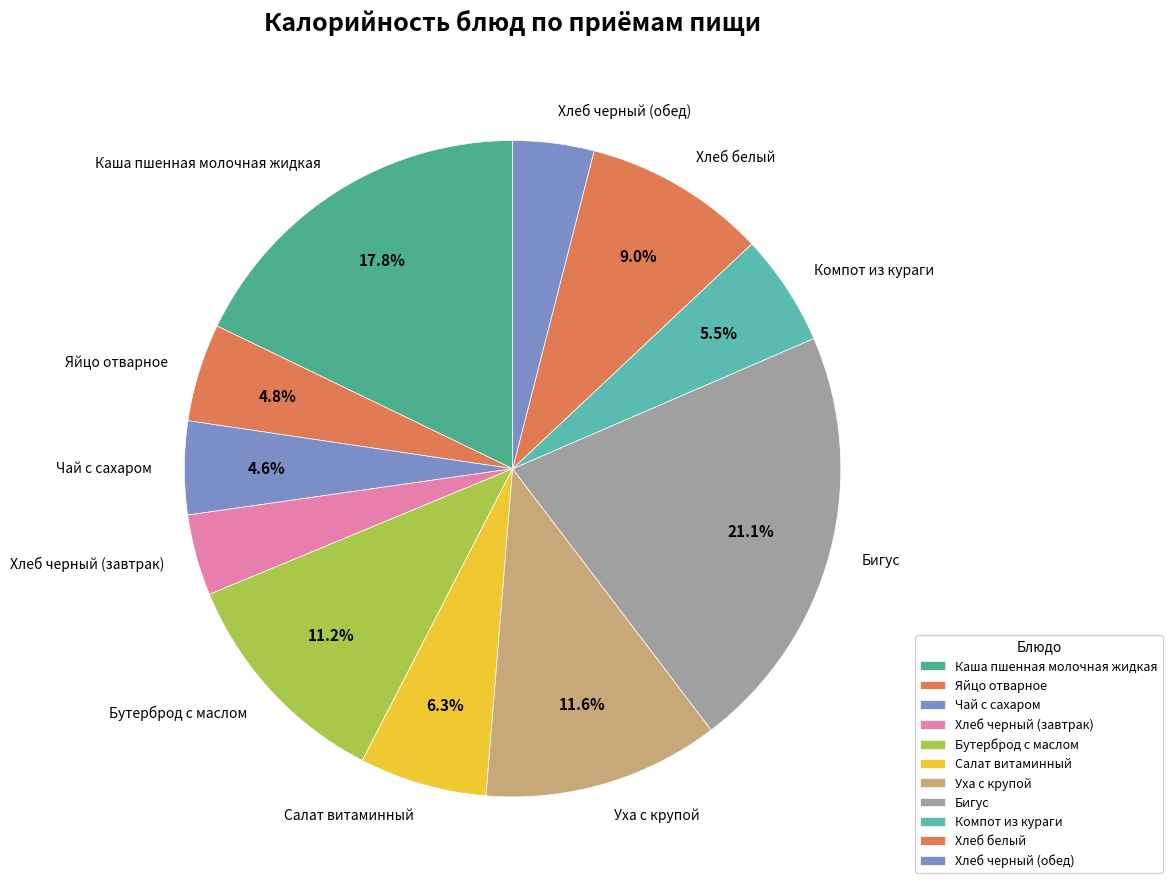

Between Бутерброд с маслом and Компот из кураги, which is larger?

Бутерброд с маслом